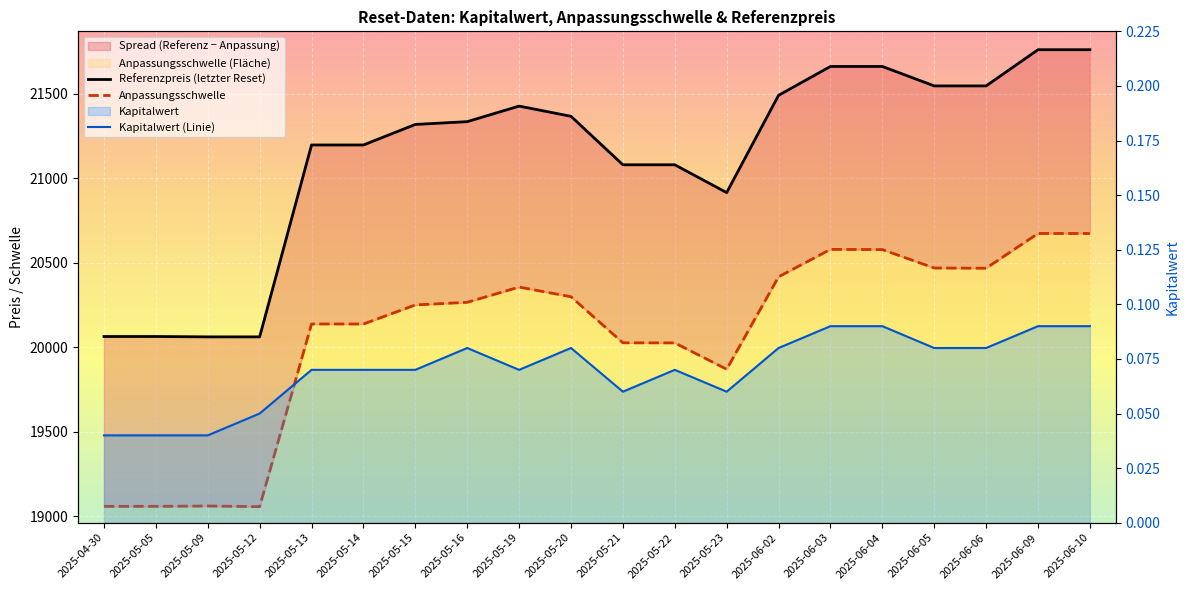

What is the total value across all series at 2025-05-16?

41601.9